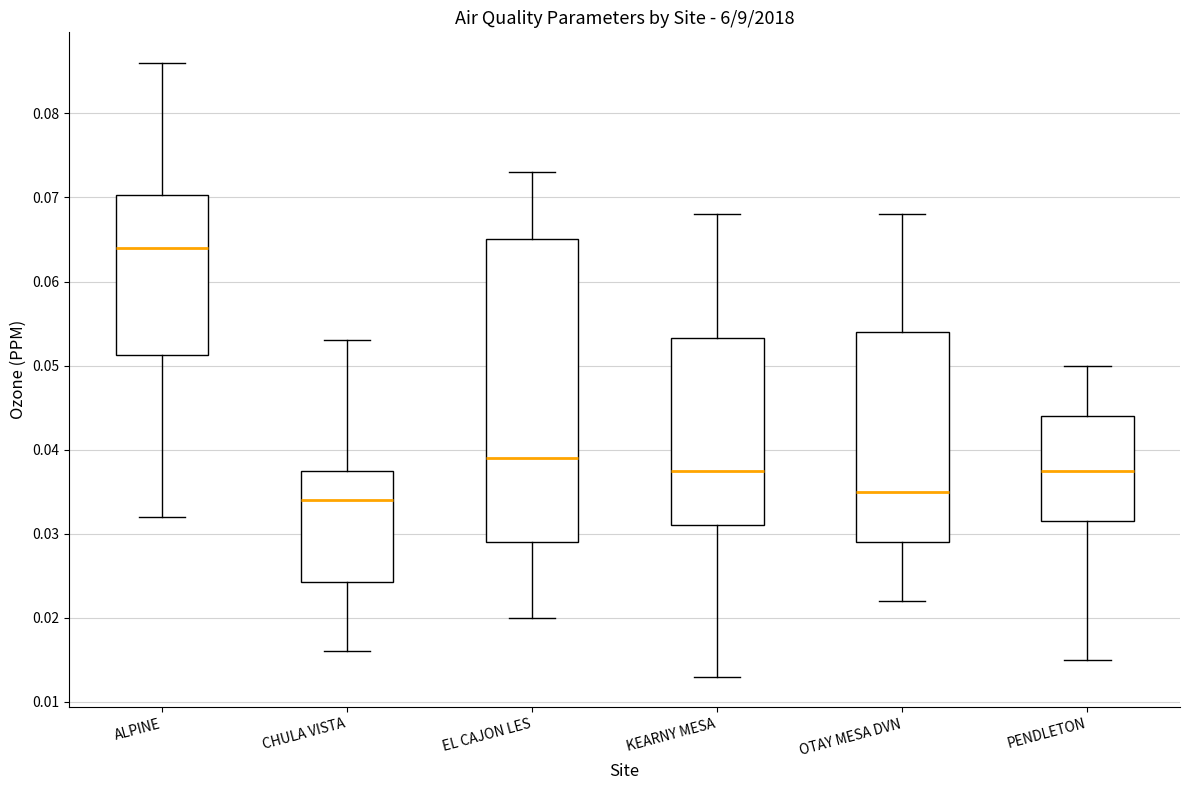

Where is the upper edge of the box for CHULA VISTA on the y-axis? The values are not printed on the chart, so give them approximately, as read against the axis.

0.038